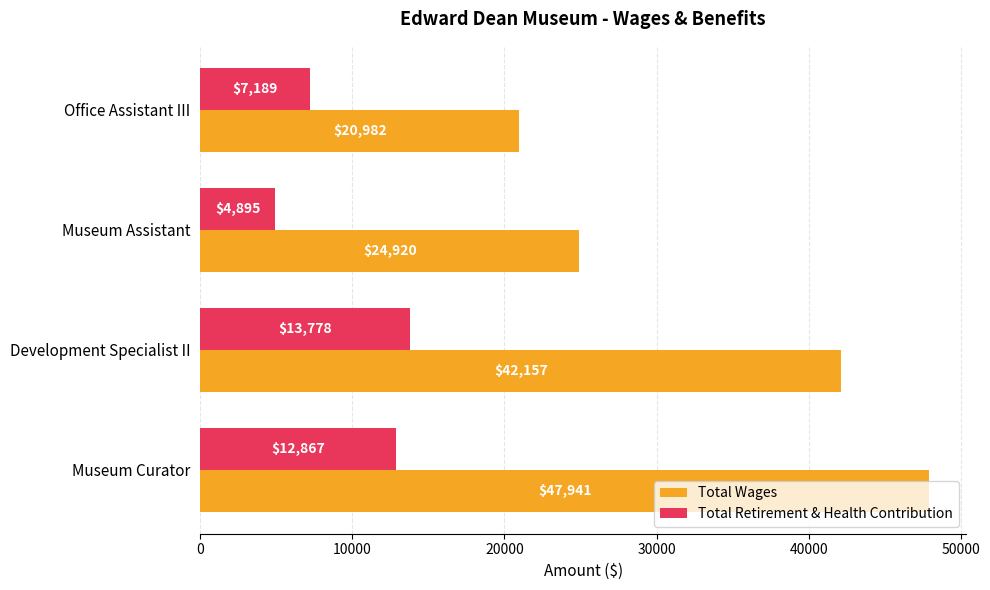

What is the maximum value for Total Retirement & Health Contribution?

13778